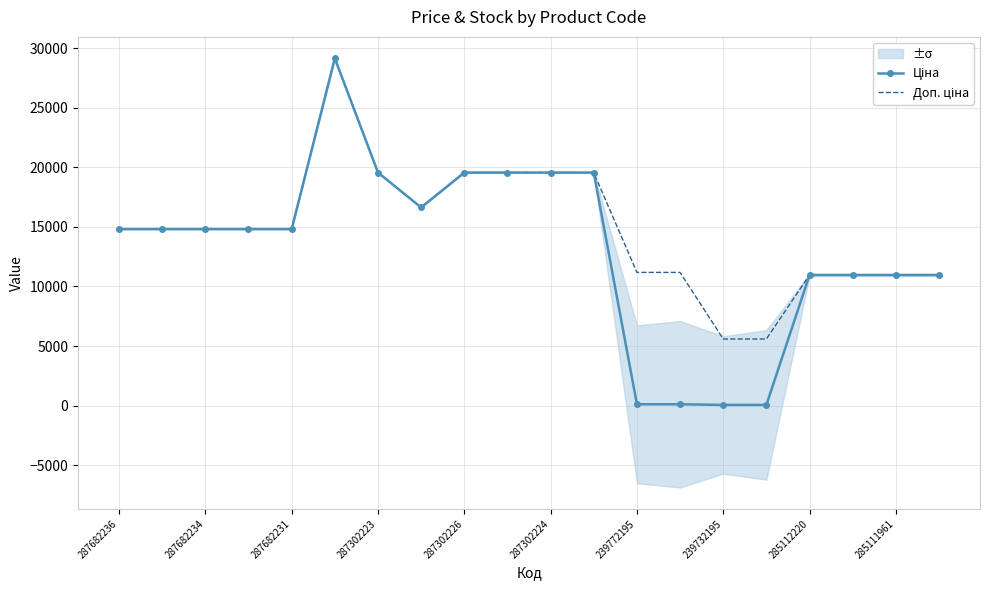

True or false: Доп. ціна has more than 2 interior local peaks.

False